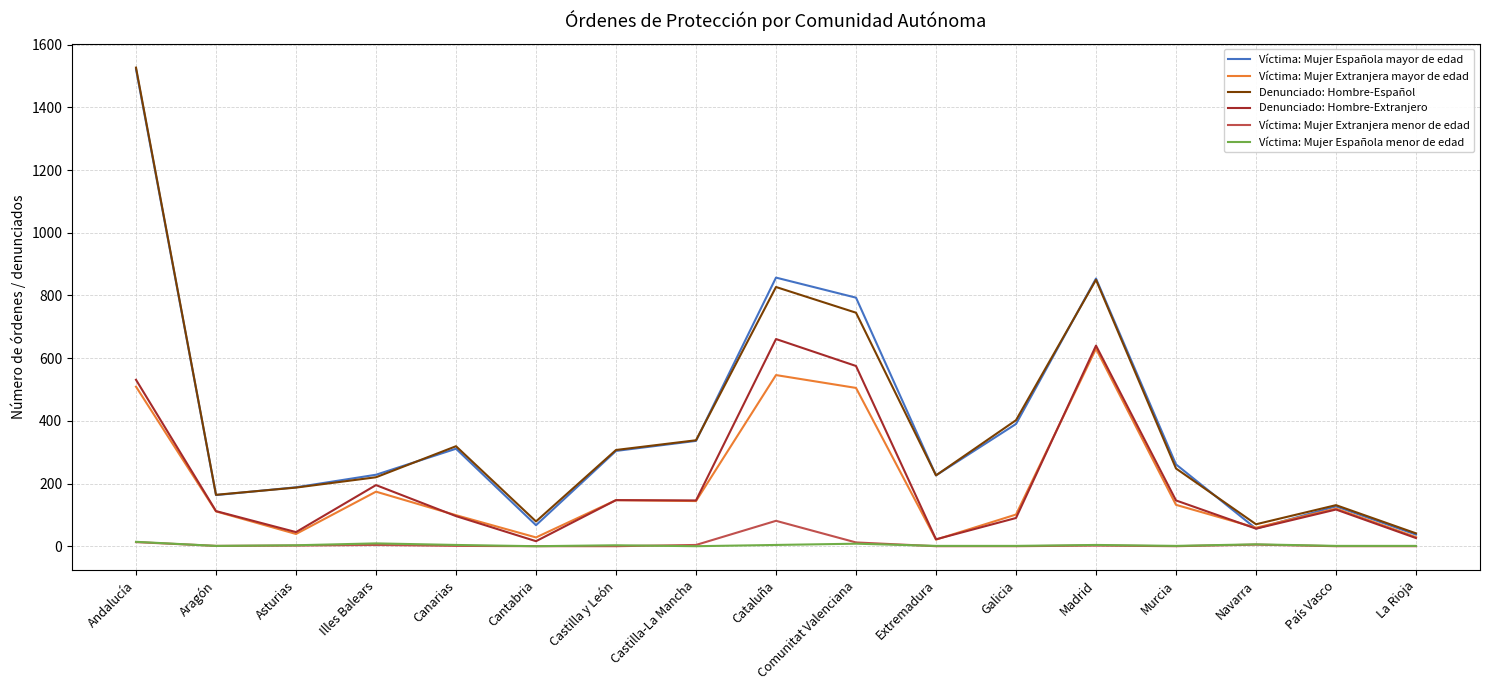

Is it true that Víctima: Mujer Española mayor de edad equals 311 at Canarias?

True